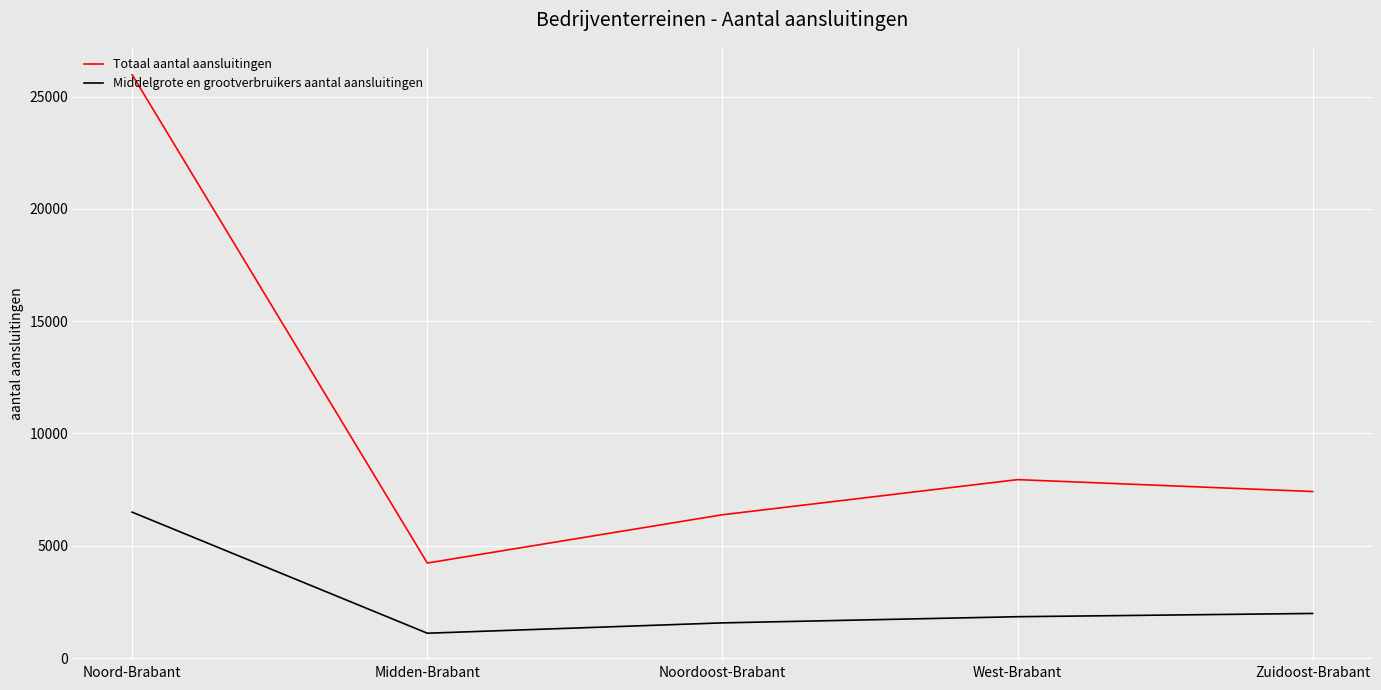

True or false: Totaal aantal aansluitingen has a value of 3873 at Noordoost-Brabant.

False